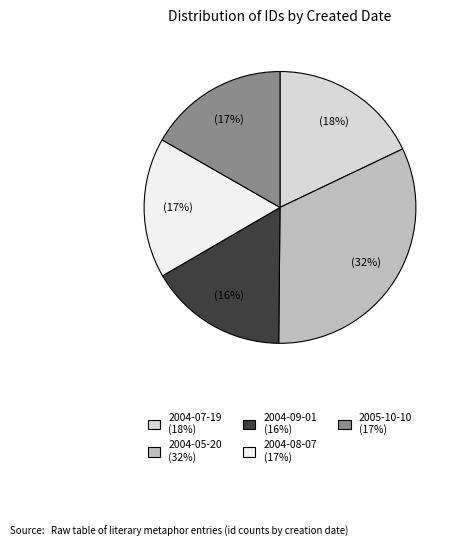

To the nearest percent, what is the average slice percentage?

20%